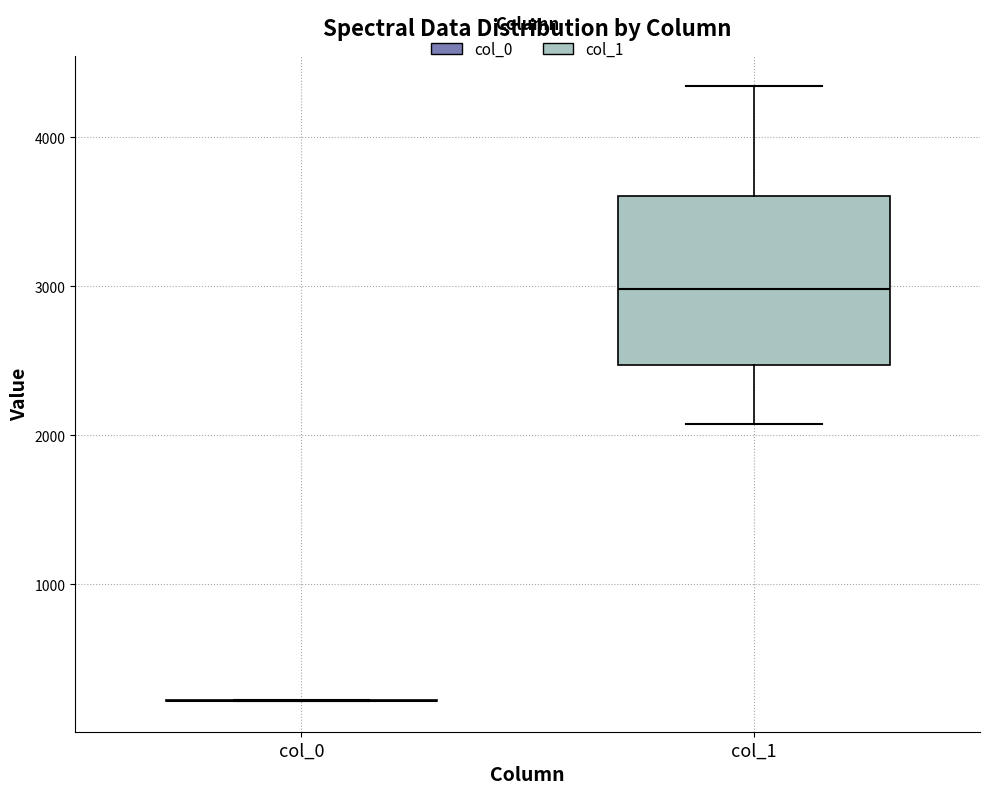

Reading left to right, read every box against the y-axis: the position of its median line, the range the box covers, and the ends of its whiskers. The values are not printed on the chart, so give them approximately, as read against the axis.

col_0: box collapsed to a line at 200, whiskers 200 to 200
col_1: median 3000, box 2500 to 3600, whiskers 2100 to 4300